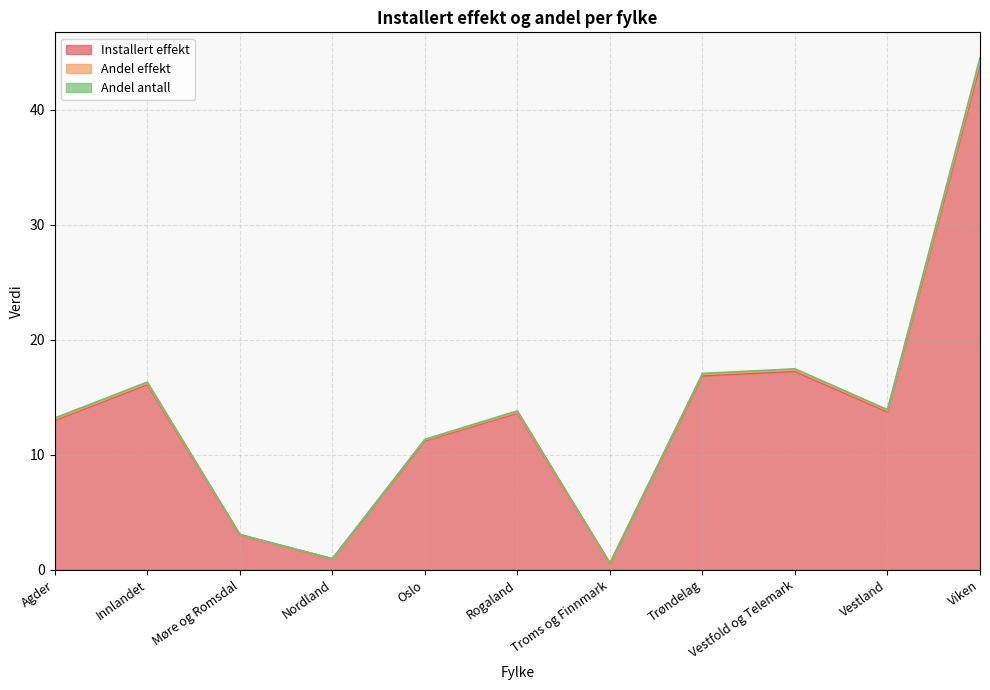

True or false: Andel effekt and Installert effekt cross at least once.

False